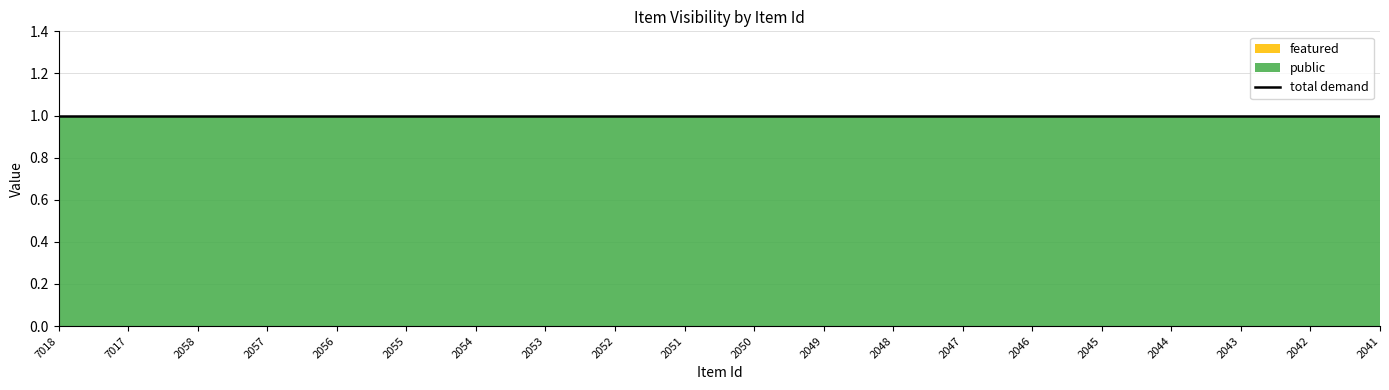

What is the value of the public point at the 8th from the left?

1